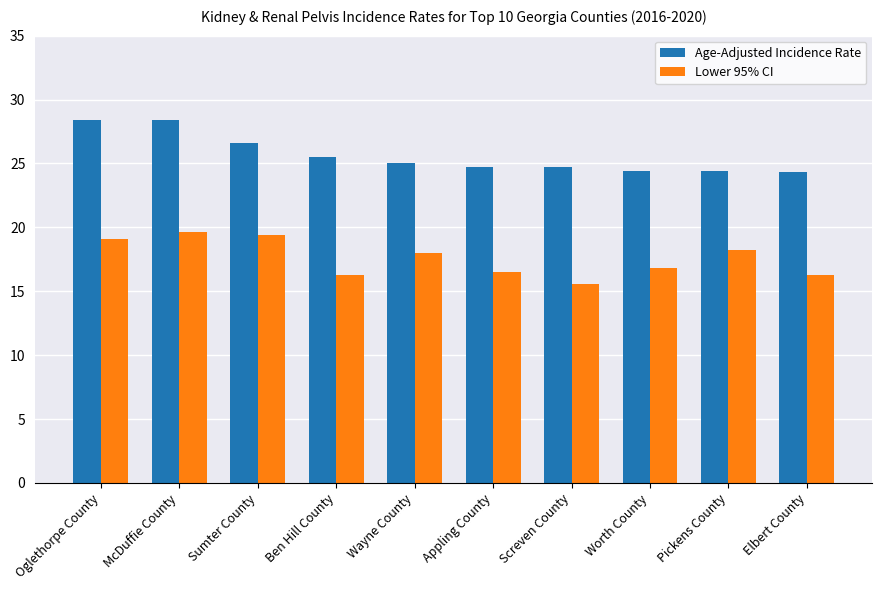

How many categories are shown in the chart?

10